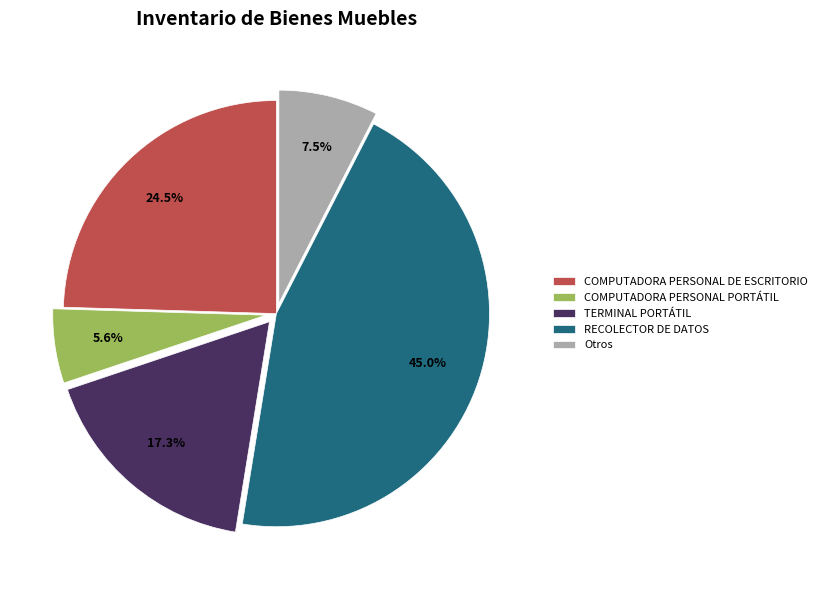

Combined, do Otros and COMPUTADORA PERSONAL DE ESCRITORIO account for over 50%?

No